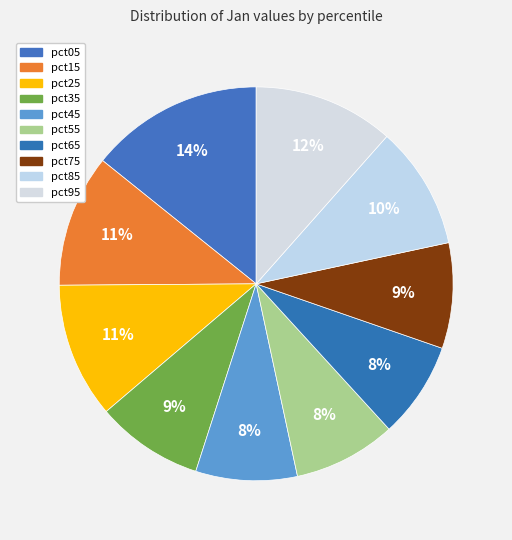

What percentage is the pct15 slice, to the nearest percent?

11%